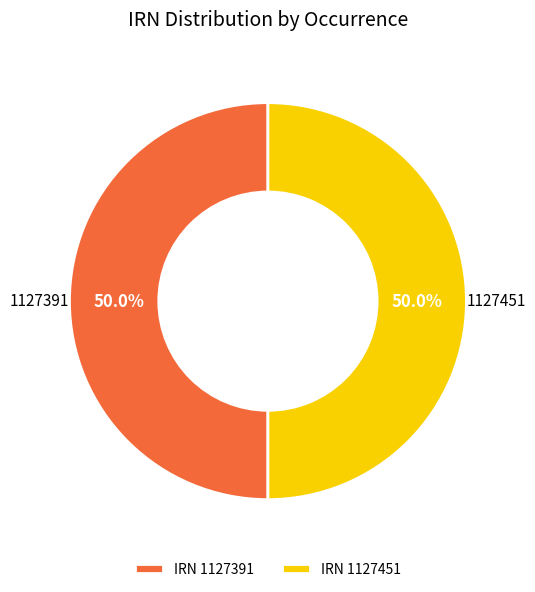

Approximately how many times larger is the value at 1127391 compared to 1127451?

1.0